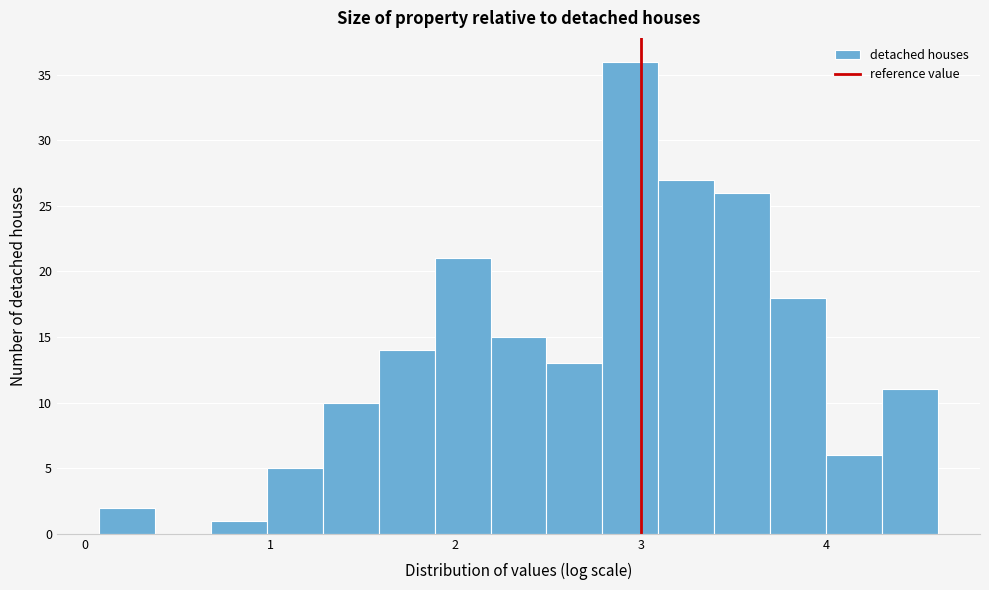

Around what value on the x-axis is the tallest bar? Give the approximate position of its centre, as read against the axis.

2.9